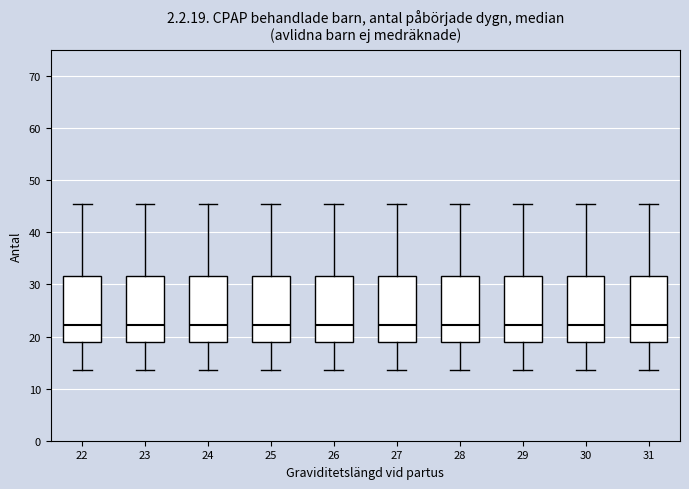

Where does the upper whisker of the box at x = 30 end on the y-axis? The values are not printed on the chart, so give them approximately, as read against the axis.

45